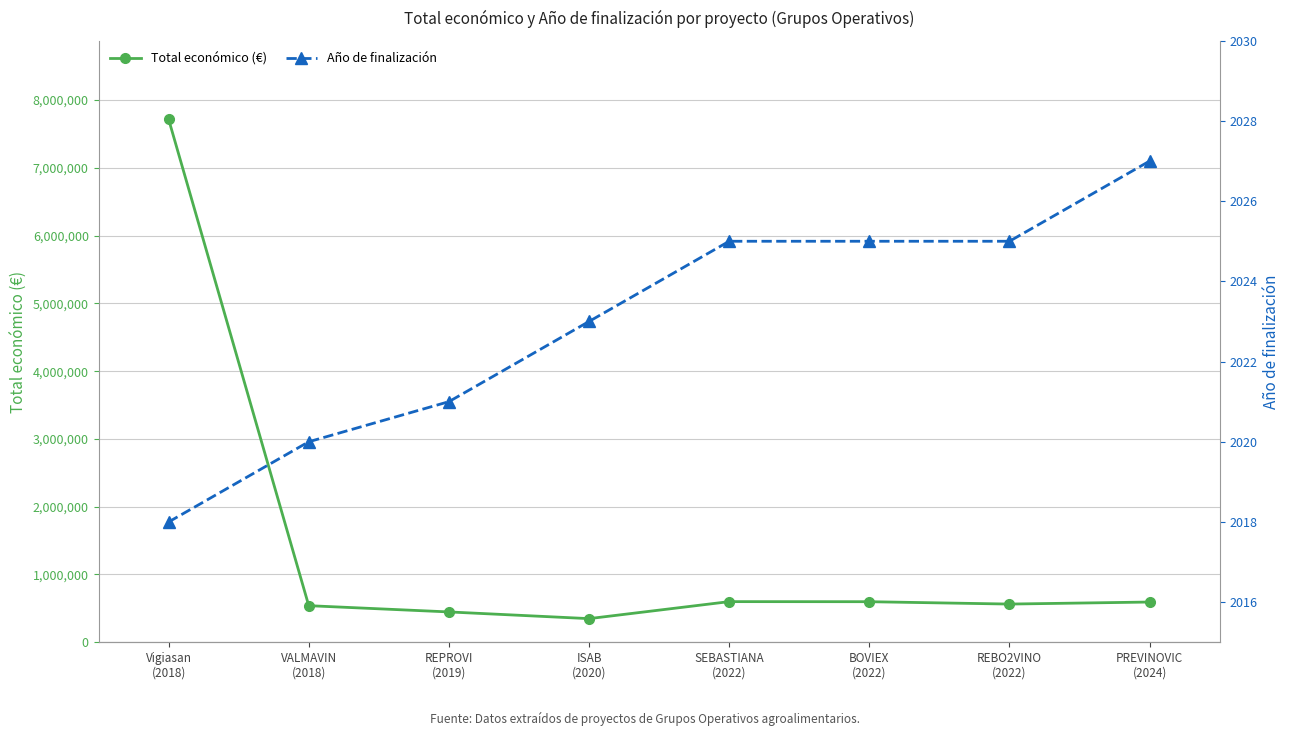

Which series changed the most between VALMAVIN
(2018) and ISAB
(2020)?

Total económico (€)